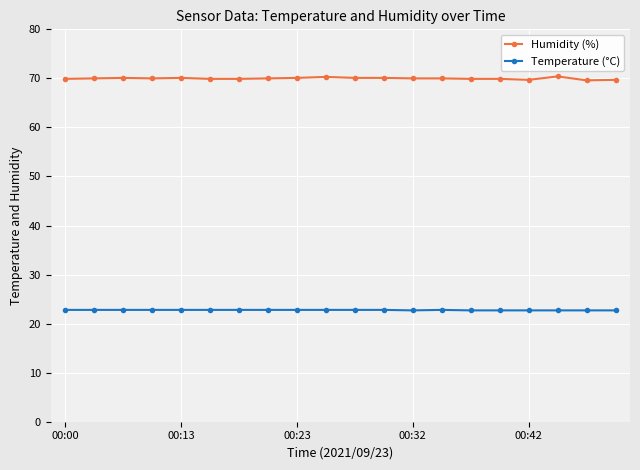

How many lines are shown in the chart?

2